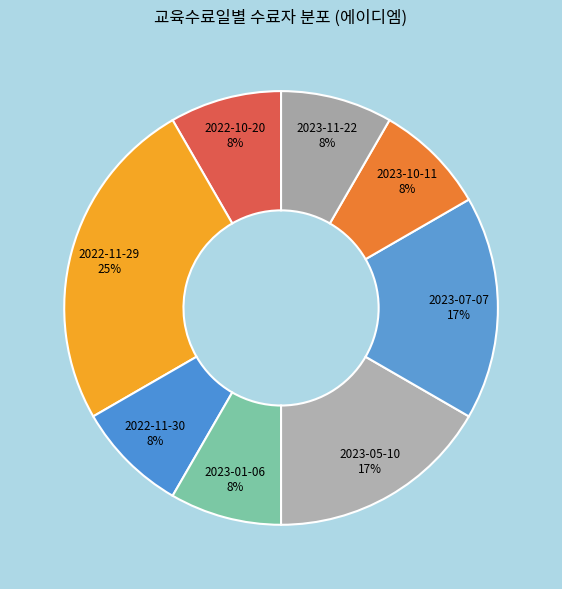

What percentage is the 2023-05-10 slice, to the nearest percent?

17%